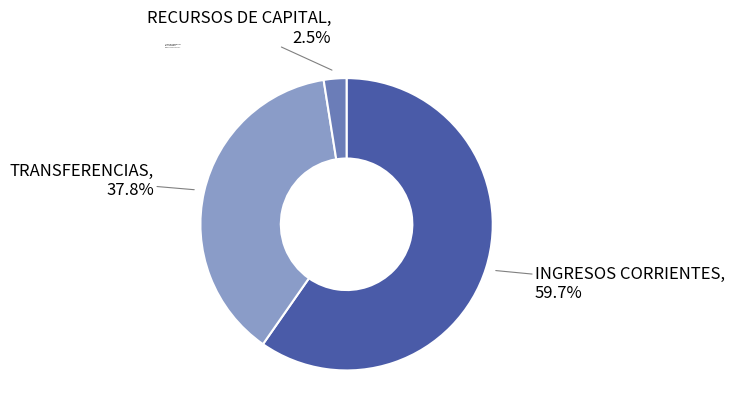

Which category accounts for the majority?

INGRESOS CORRIENTES